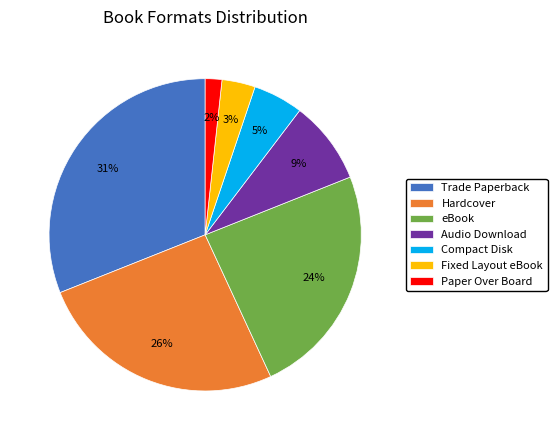

Count the number of slices in the pie.

7